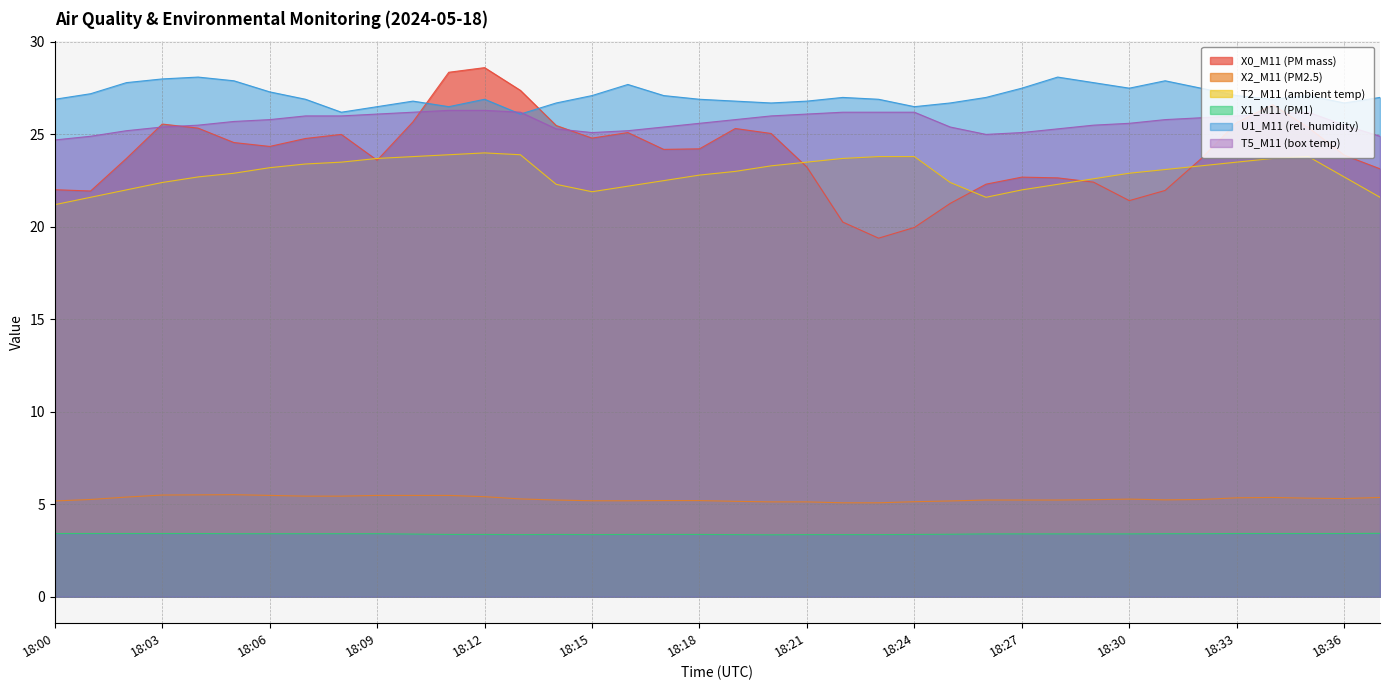

What is the difference between the maximum and minimum values in the X2_M11 (PM2.5) series?

0.4